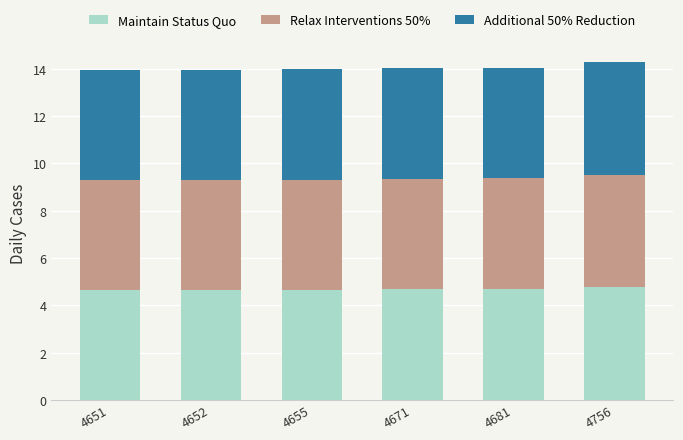

Count the Maintain Status Quo values in the range 4 to 5.

6